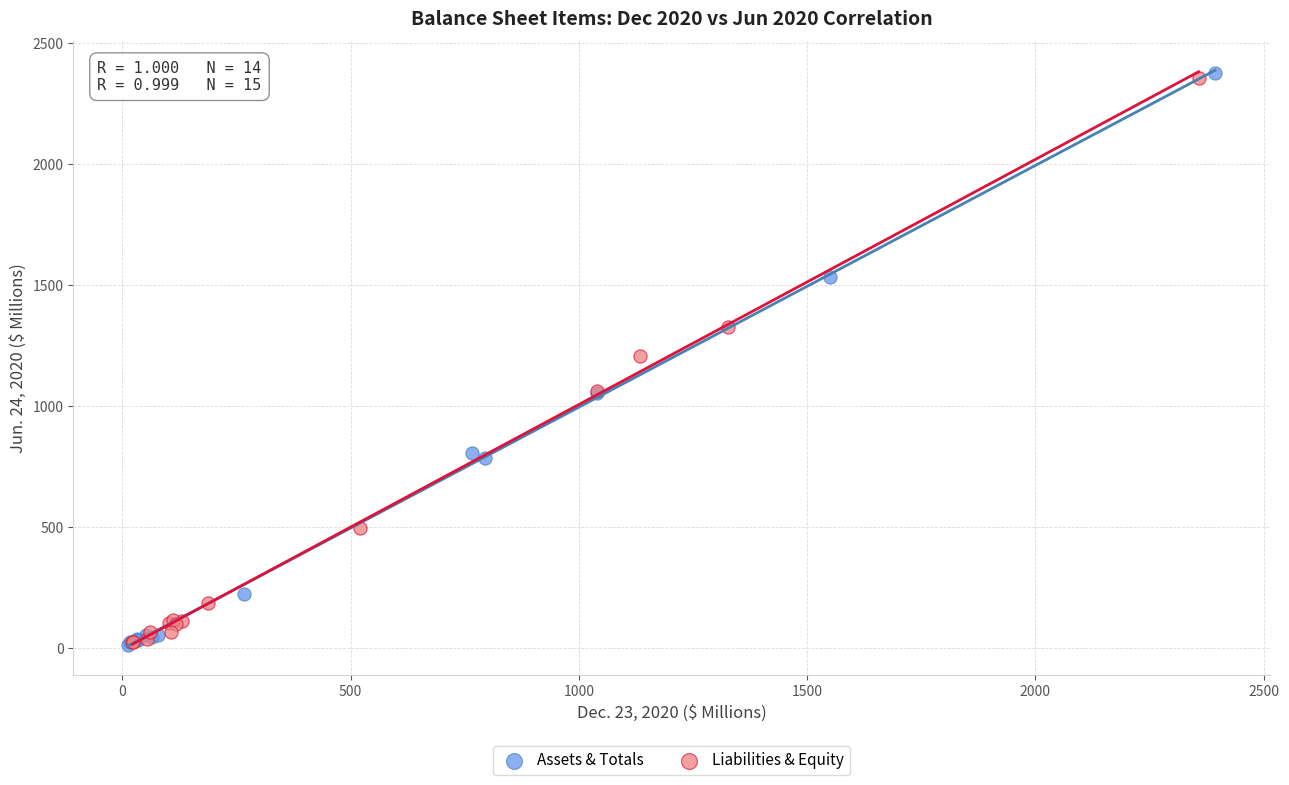

Which series contains the highest Y value?

Assets & Totals